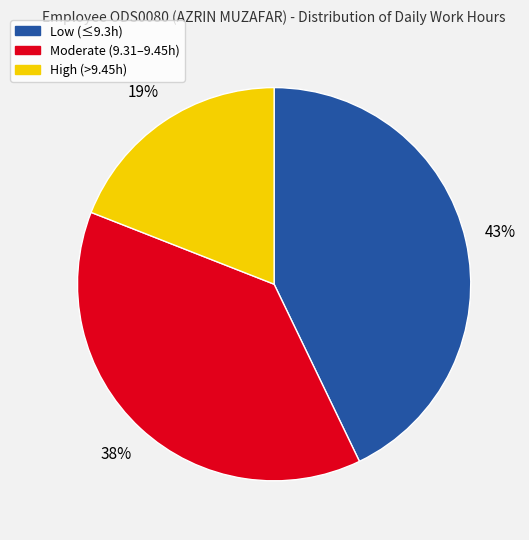

To the nearest percent, what is the difference between the largest and smallest slice percentages?

24%